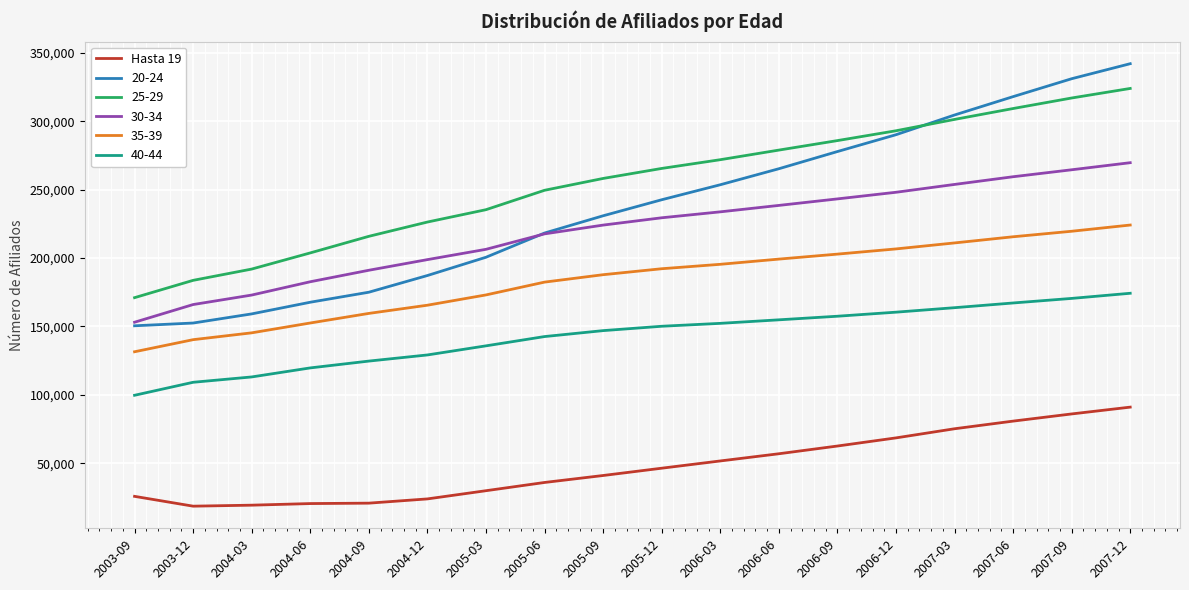

What is the spread (max minus min) of values at 2007-12?

251004